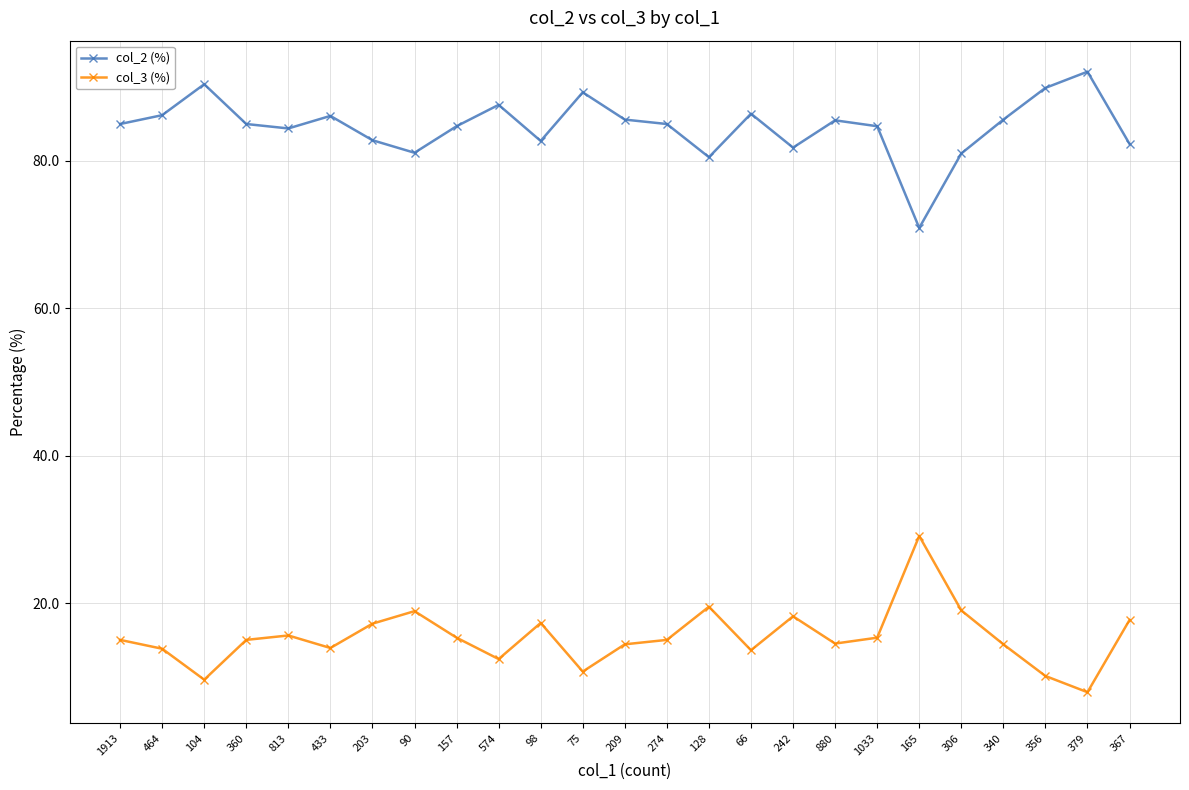

True or false: col_3 (%) and col_2 (%) cross at least once.

False